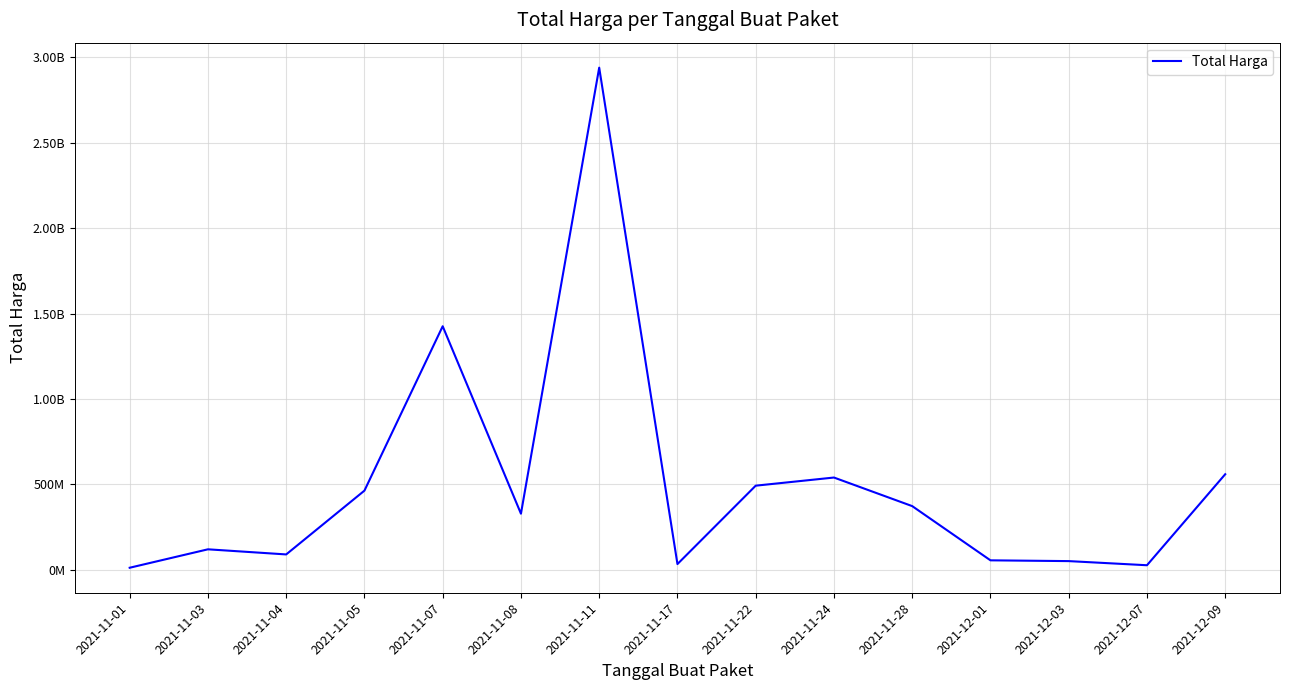

What position from the left is 2021-11-28?

11